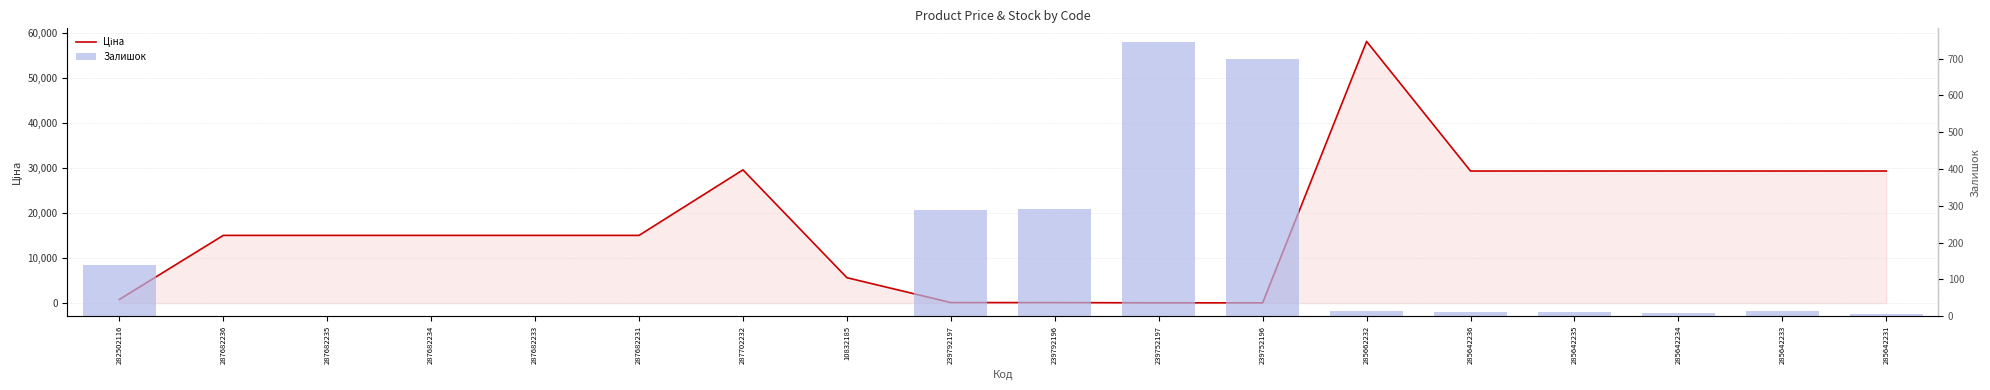

List the series in order of their peak value, highest first.

Ціна, Залишок